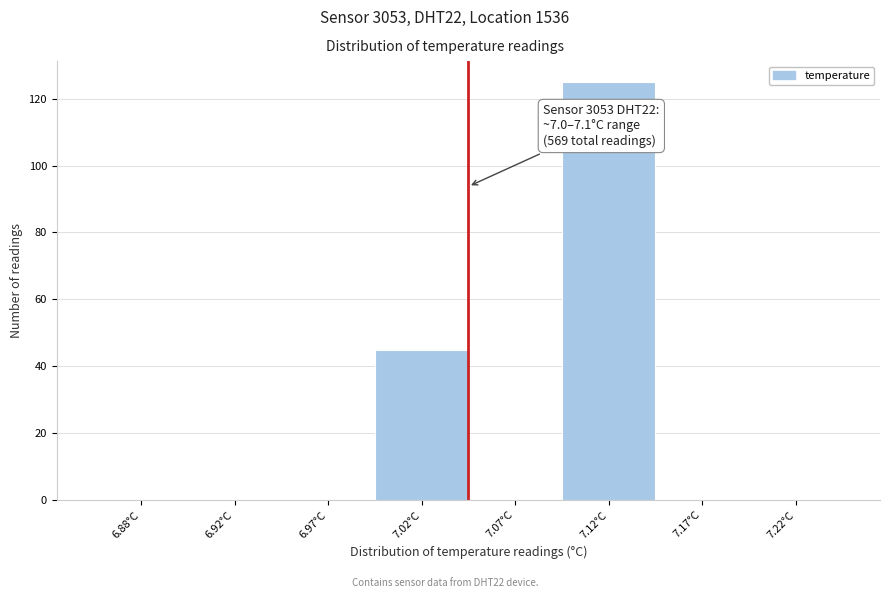

Reading left to right, list all the values displayed in this chart.

6.88°C=0	6.92°C=0	6.97°C=0	7.02°C=45	7.07°C=0	7.12°C=125	7.17°C=0	7.22°C=0